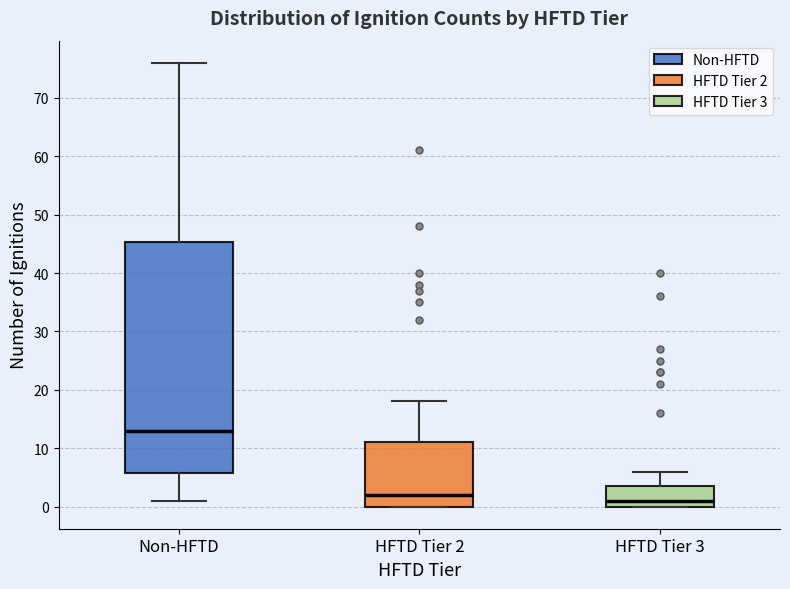

Where is the lower edge of the box for HFTD Tier 2 on the y-axis? The values are not printed on the chart, so give them approximately, as read against the axis.

0